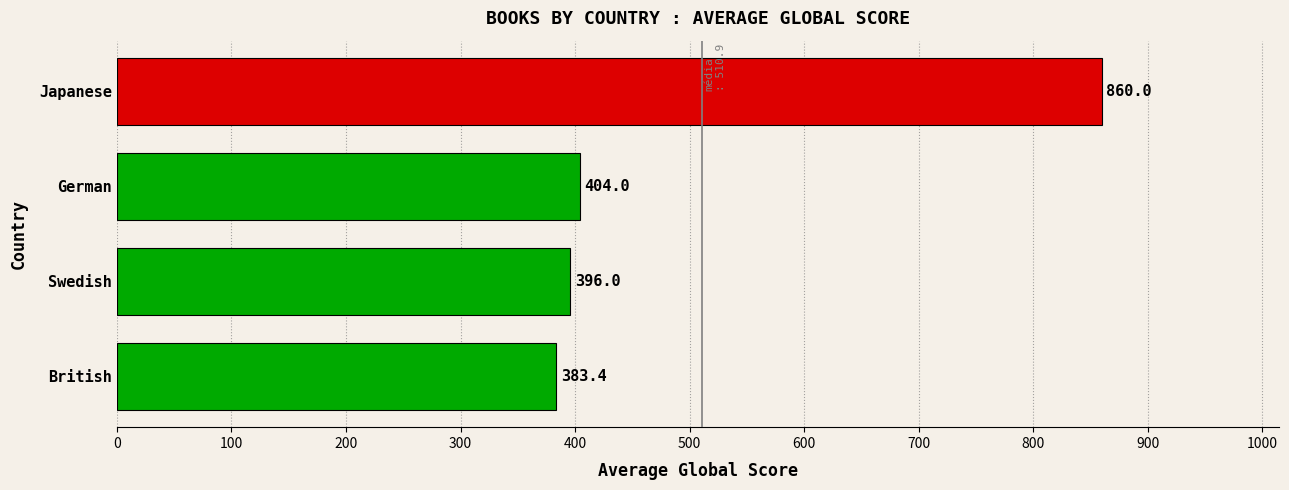

Rank the categories by value from highest to lowest.

Japanese, German, Swedish, British